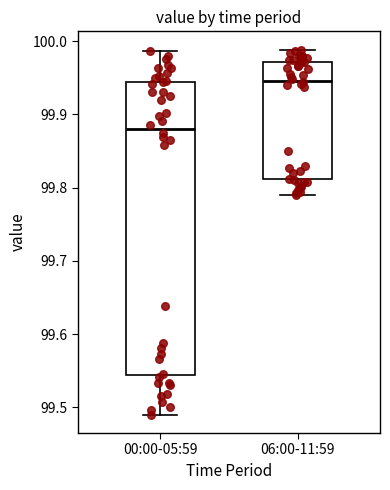

Where does the median line of the box for 00:00-05:59 sit on the y-axis? The values are not printed on the chart, so give them approximately, as read against the axis.

99.88